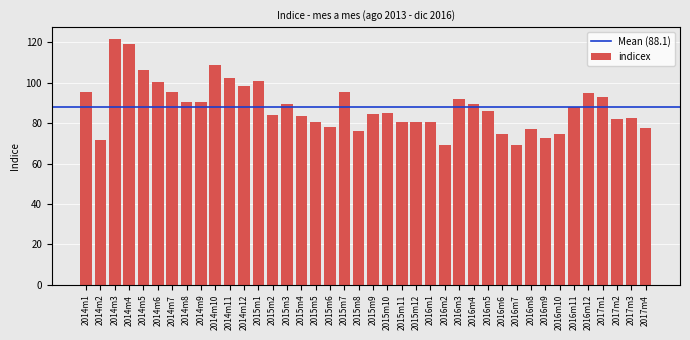

What is the minimum value shown in the chart?

69.4